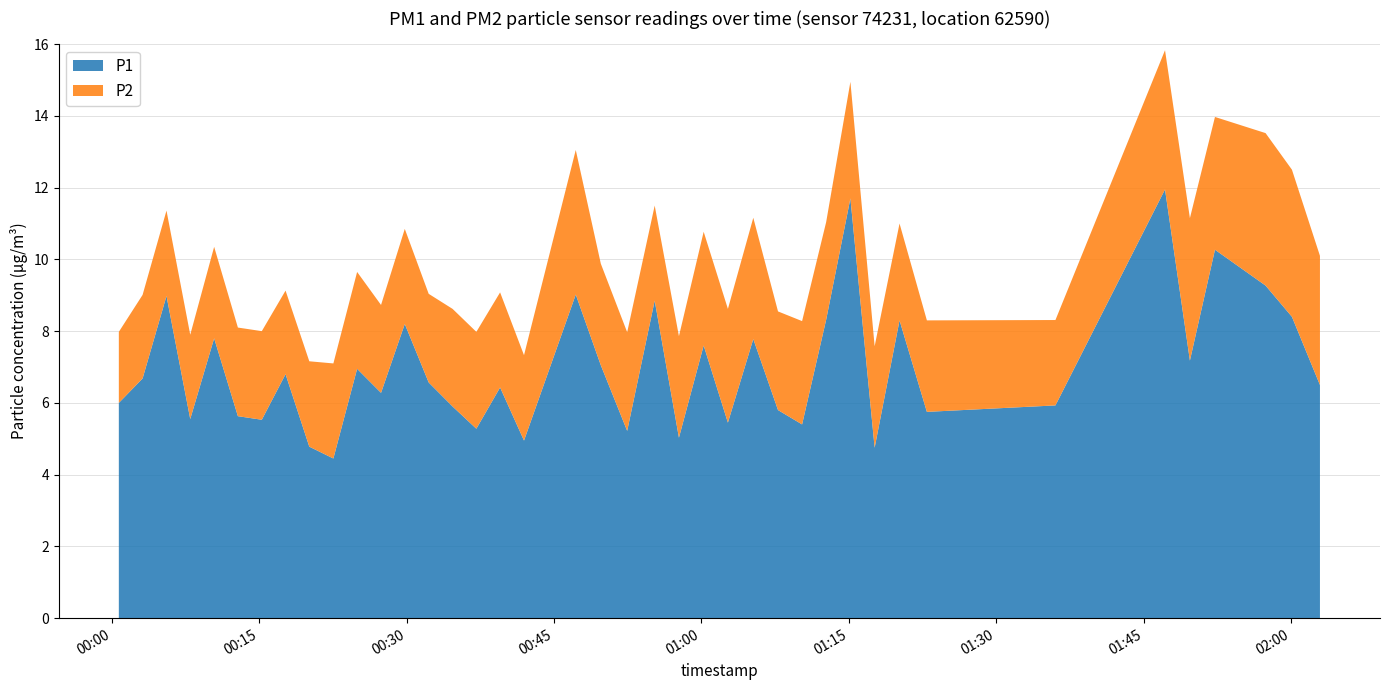

What is the lowest value of the P1 series?

4.5